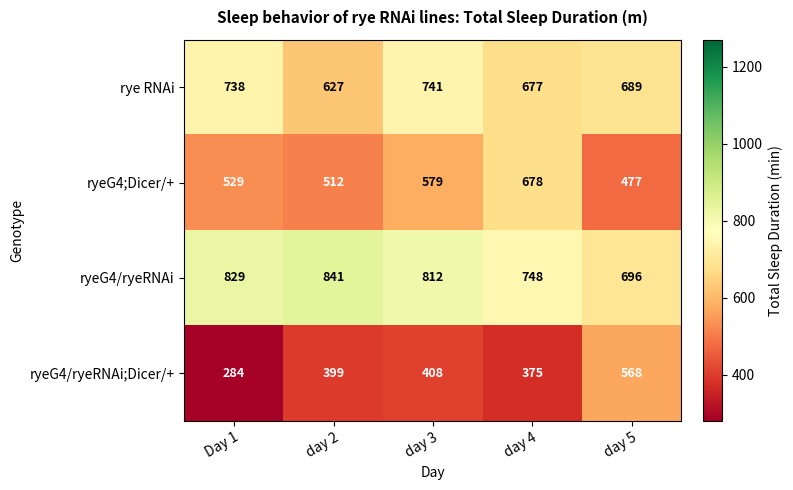

True or false: rye RNAi has a value of 738 at Day 1.

True